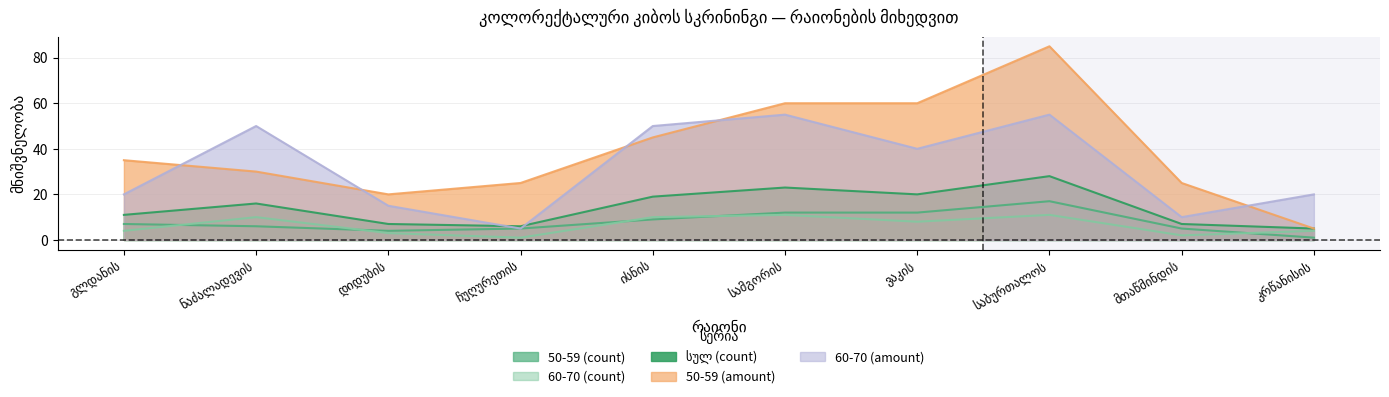

What is the maximum value shown in the chart?

85